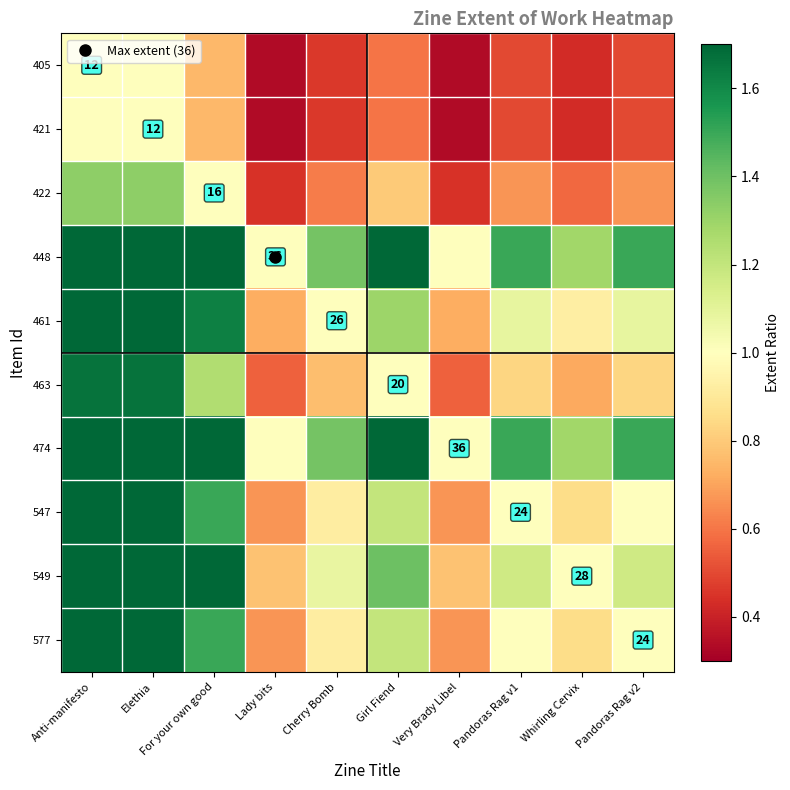

The value of 448 at Anti-manifesto is 4.8. True or false?

False